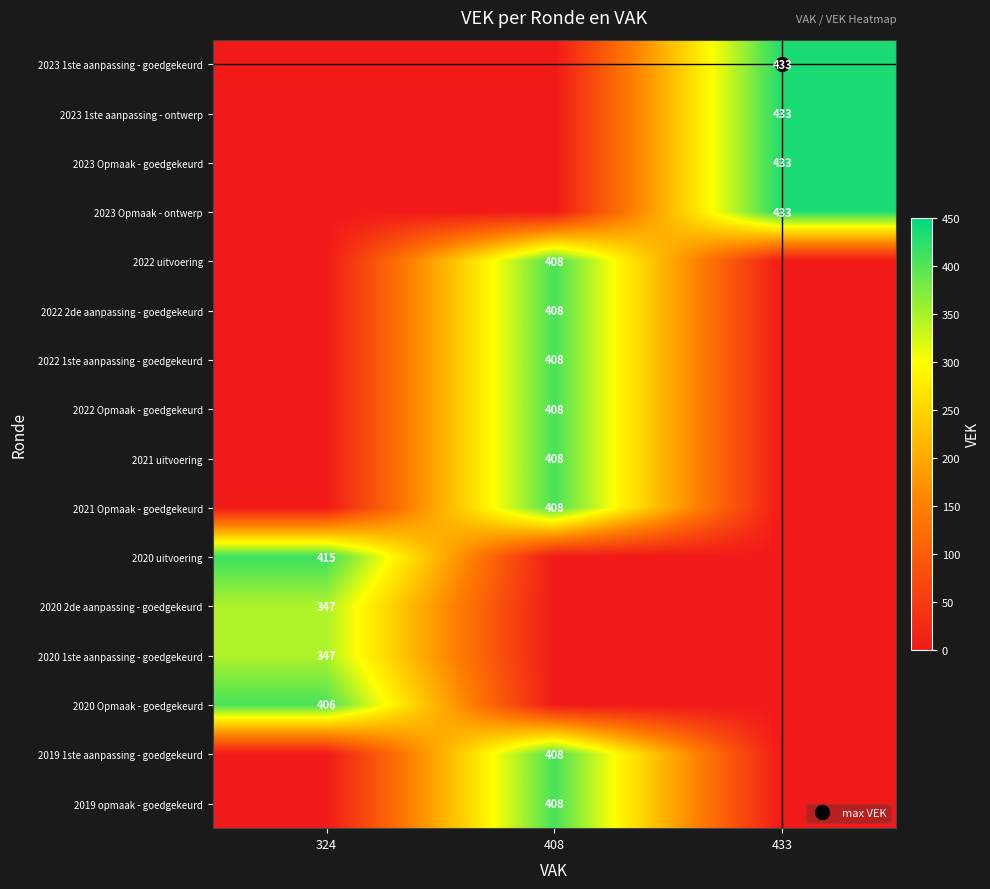

How many positive values does the 2020 uitvoering series have?

1